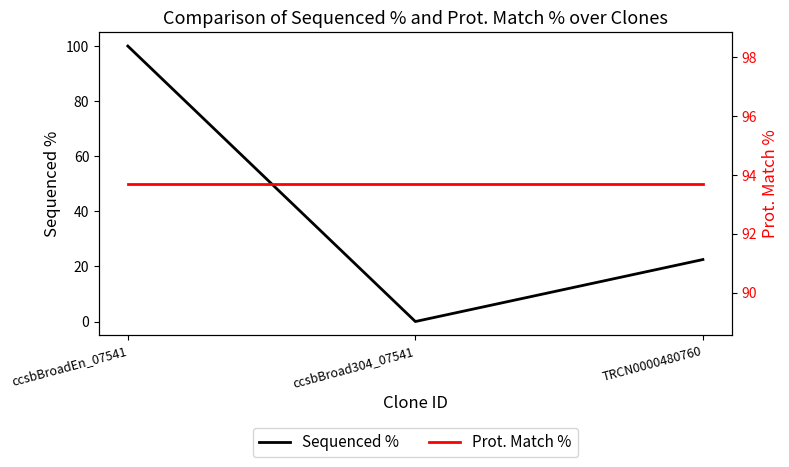

What is the average value of the Prot. Match % series?

93.7